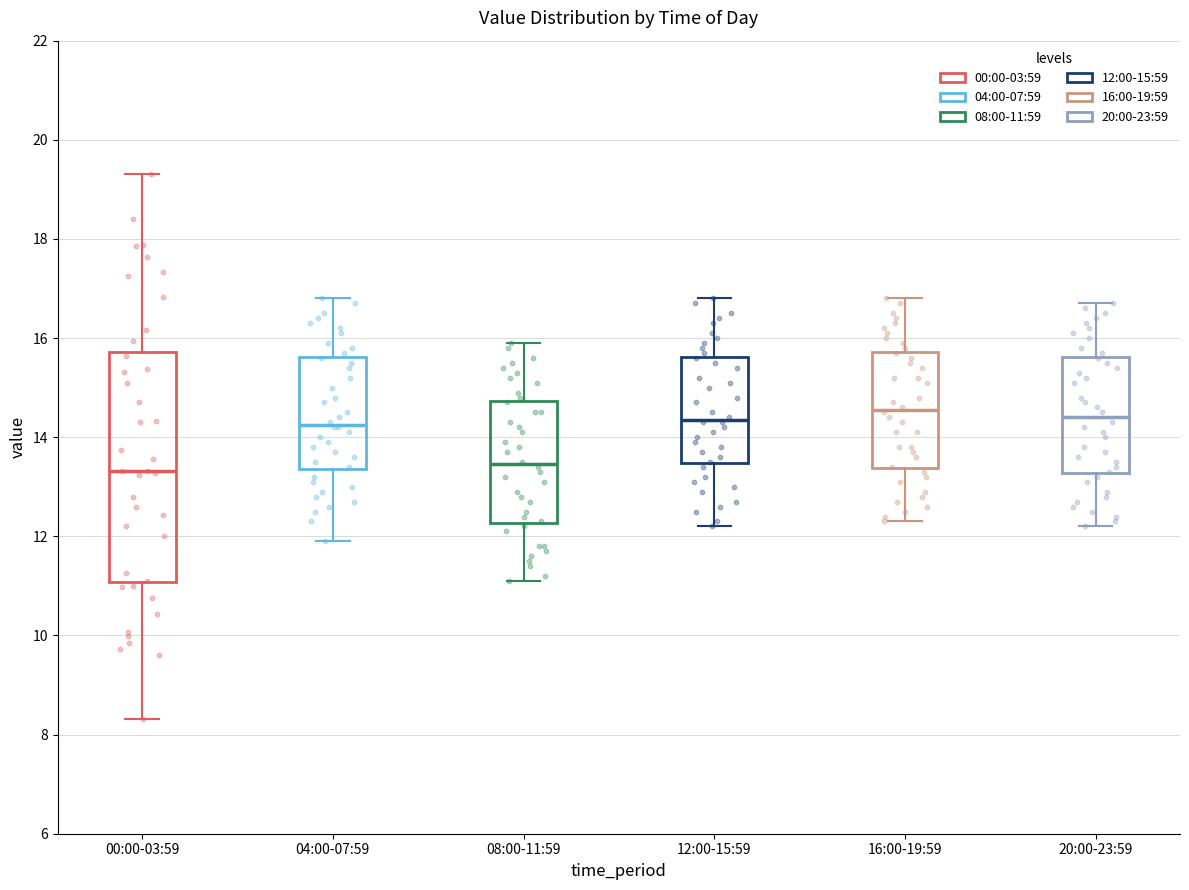

Comparing the boxes themselves (not the whiskers), which one is the tallest?

00:00-03:59